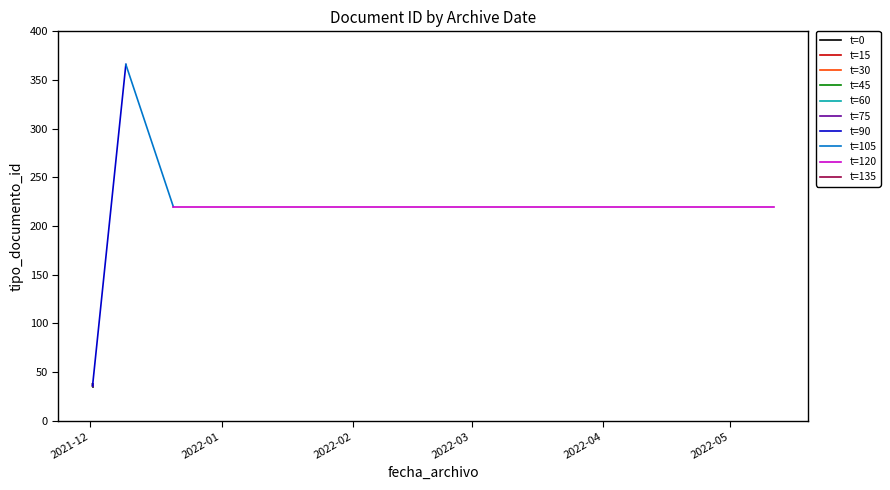

What is the sum of all values?

1061